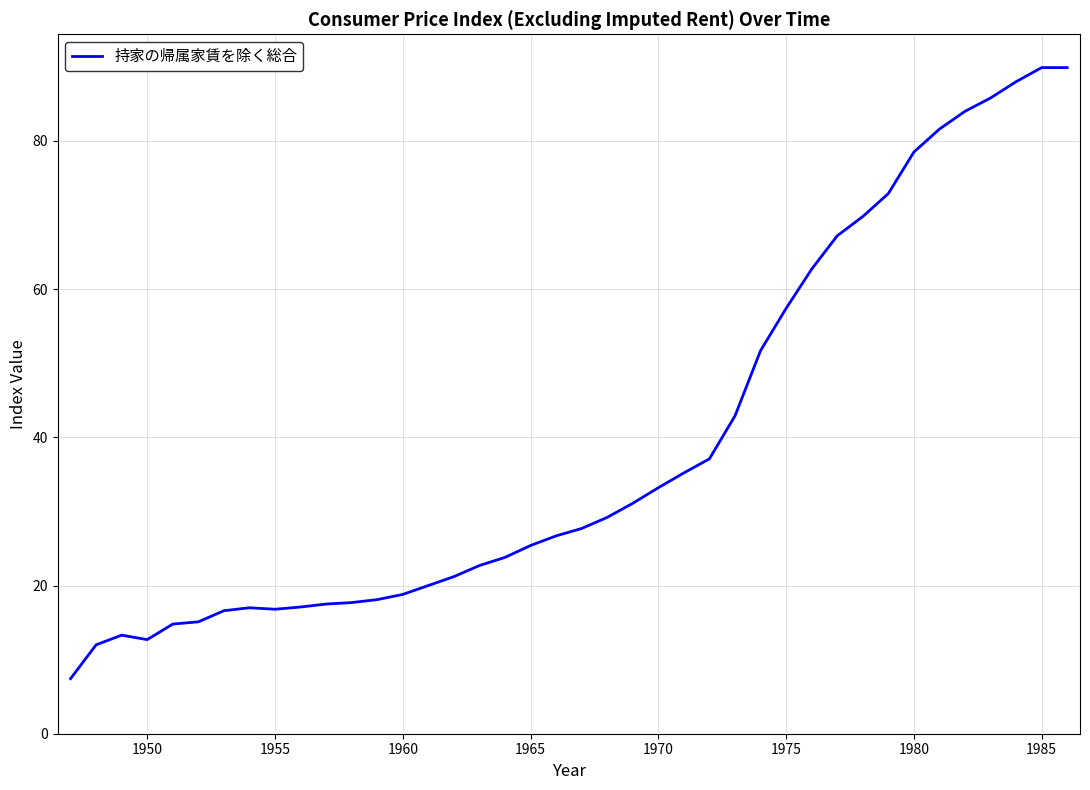

What is the smallest value displayed?

7.4